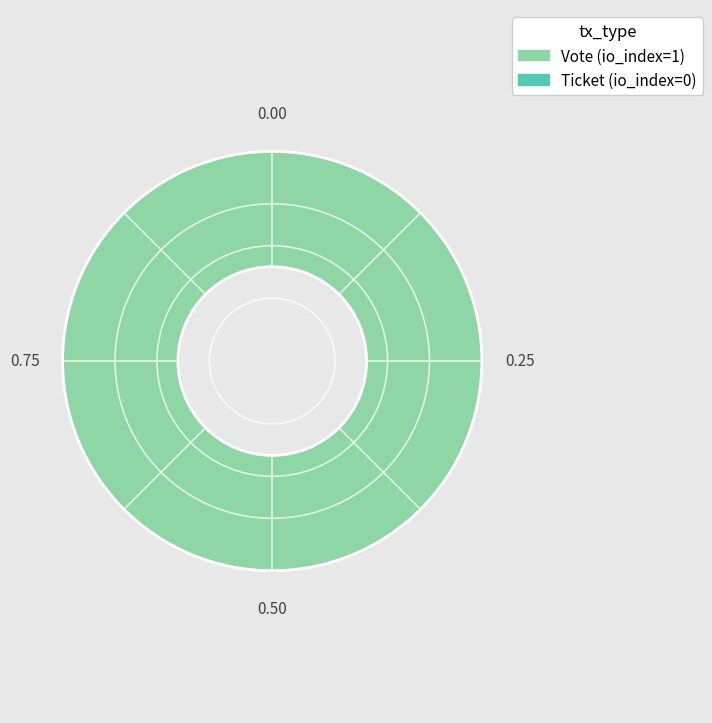

Is there a majority slice in this chart?

Yes